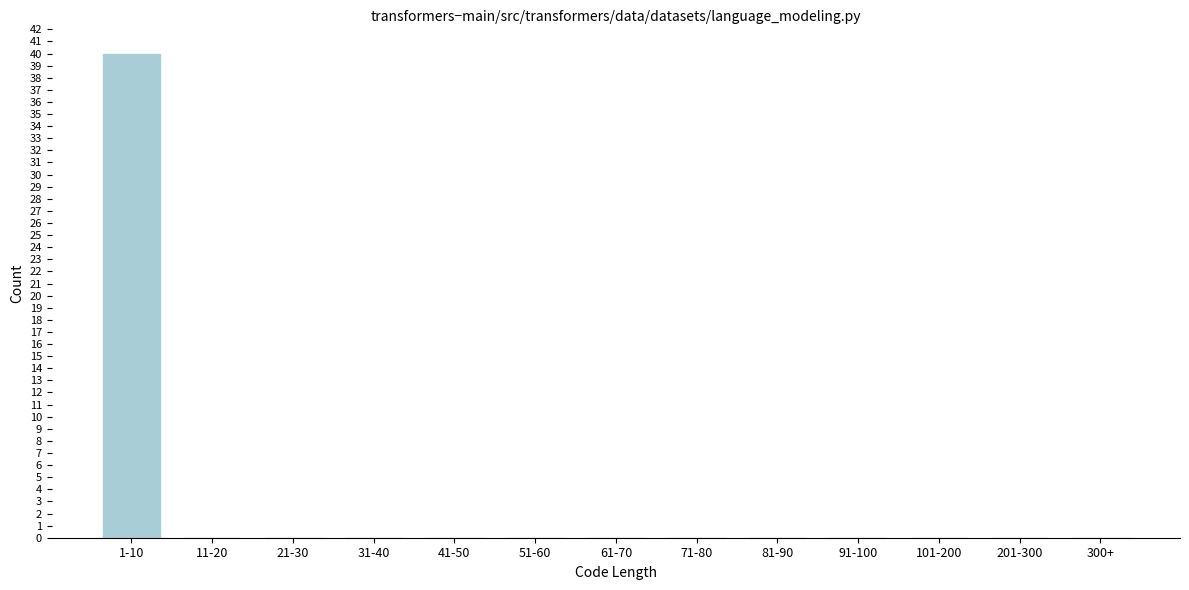

Reading left to right, list all the values displayed in this chart.

1-10=40	11-20=0	21-30=0	31-40=0	41-50=0	51-60=0	61-70=0	71-80=0	81-90=0	91-100=0	101-200=0	201-300=0	300+=0